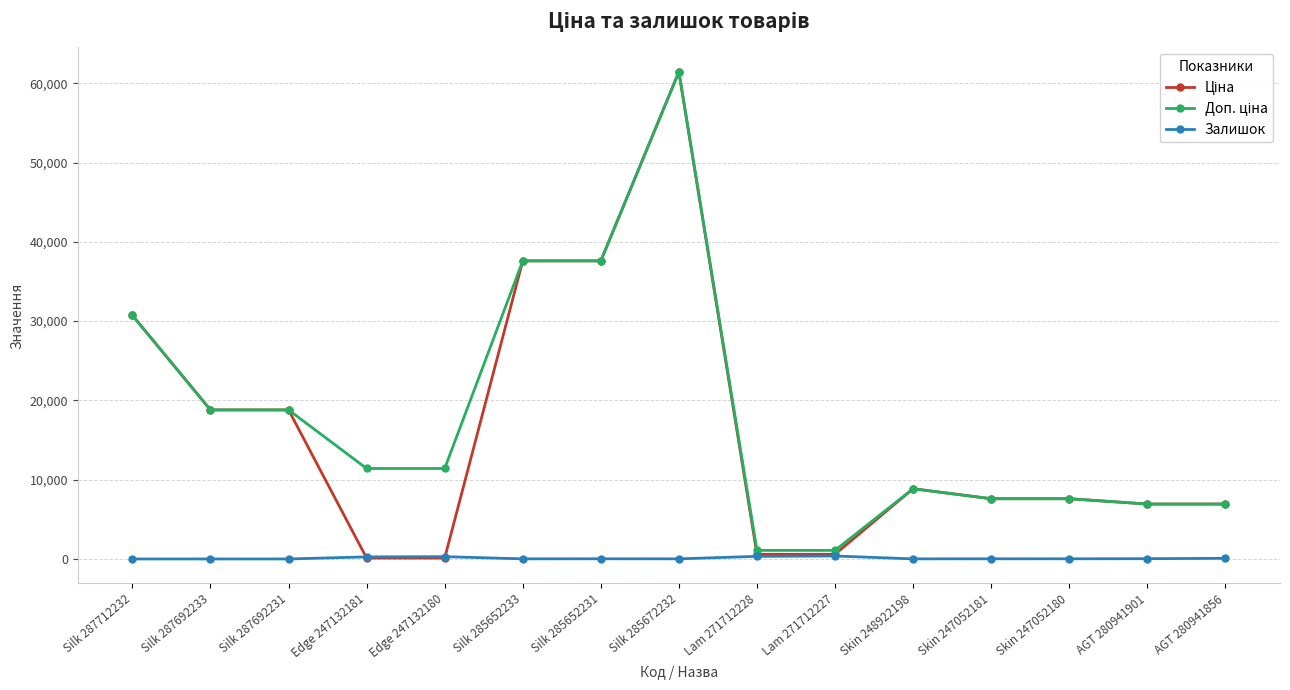

Which label corresponds to the largest value in the chart?

Silk 285672232